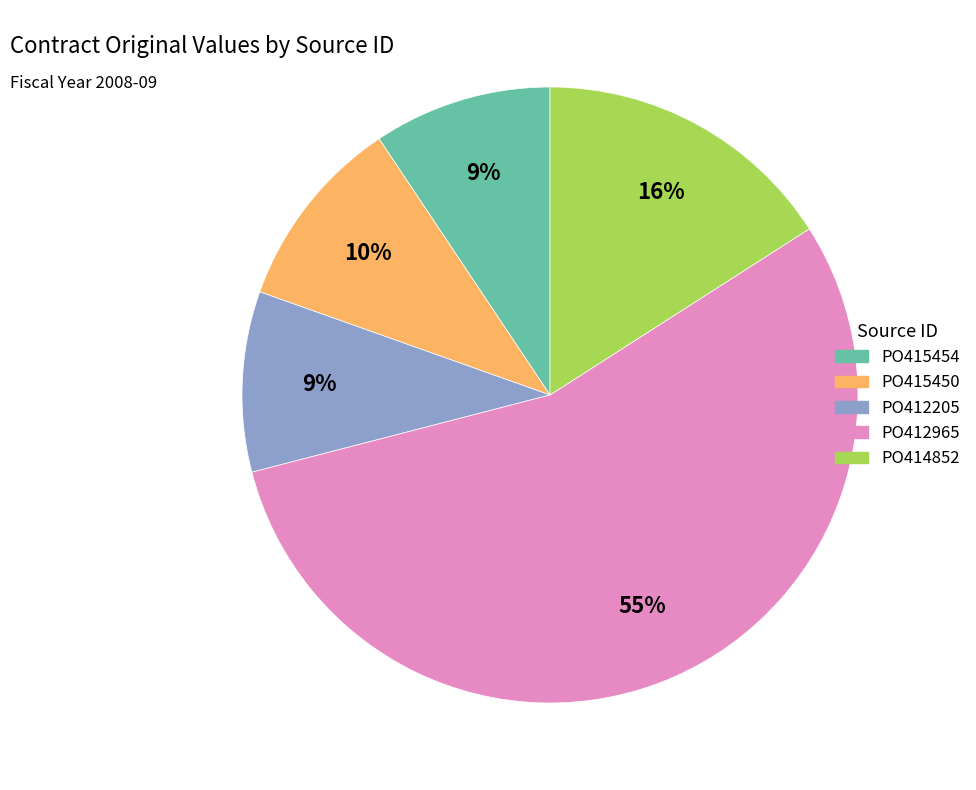

What is the majority slice?

PO412965